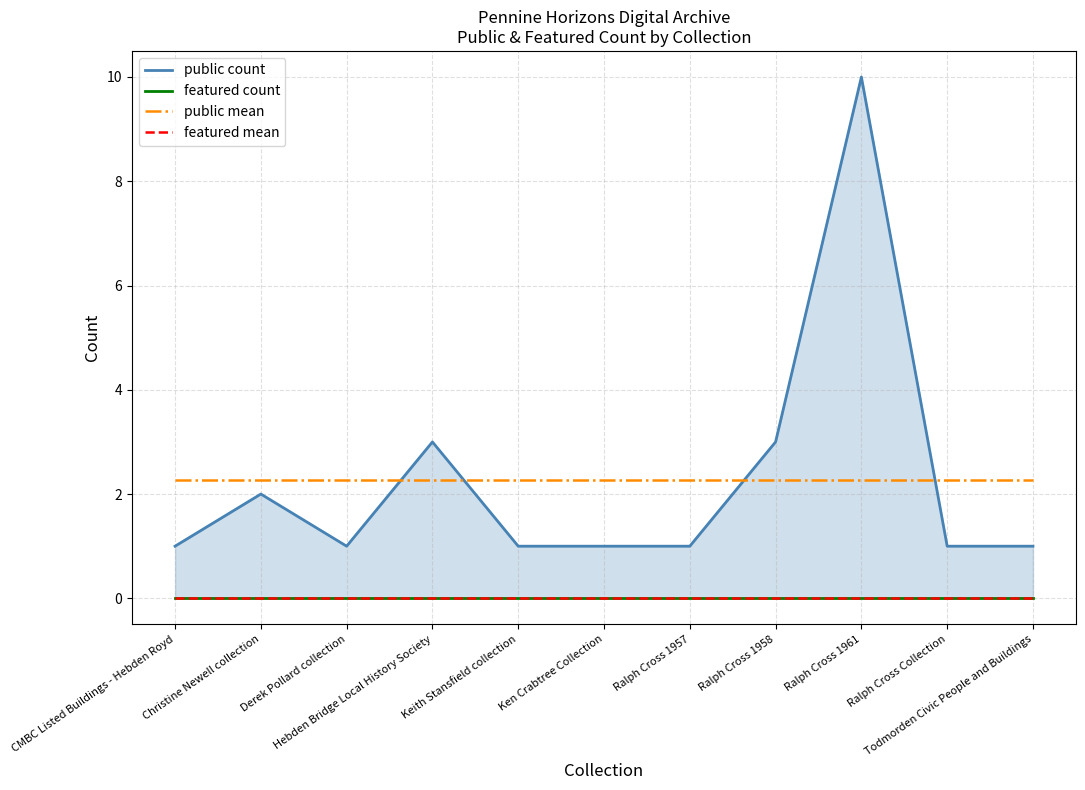

How many values in the public count series exceed 1?

4